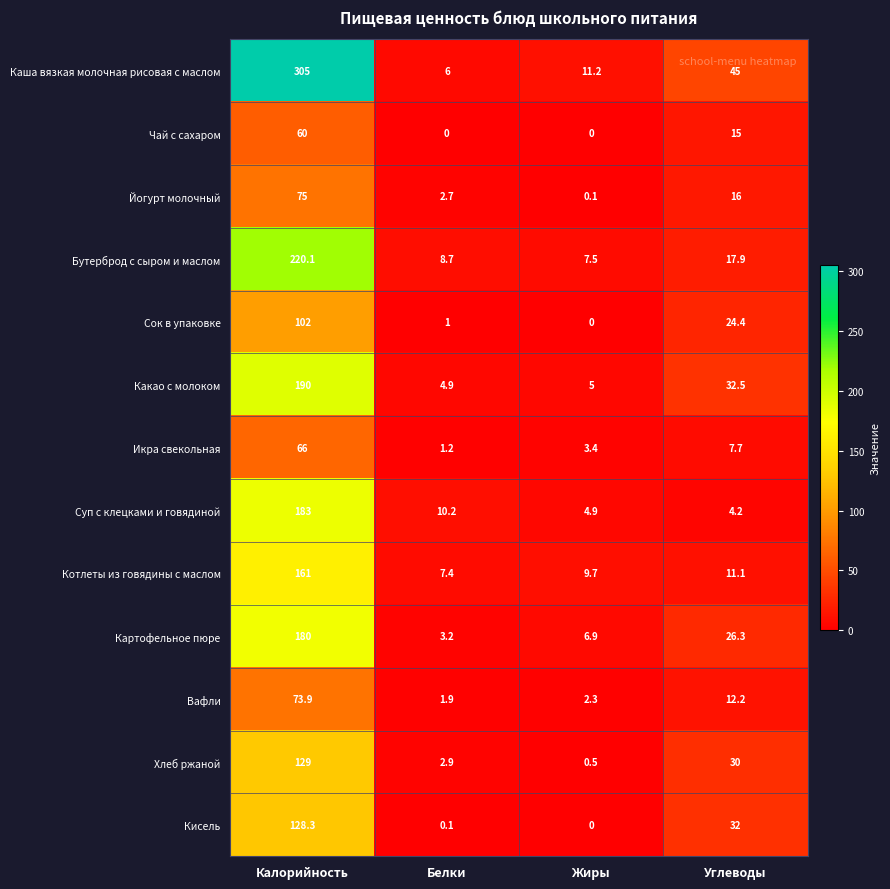

What is the difference between the highest and lowest values at Углеводы?

40.8